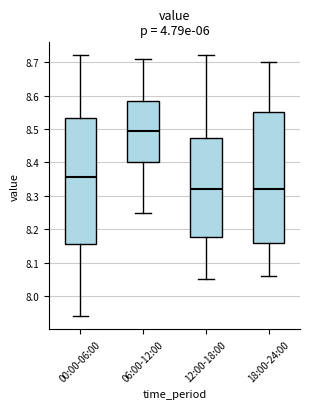

Reading left to right, transcribe this box plot: for each box, give where its median line is, the range the box spans, and where its two whiskers end, as read against the y-axis. The values are not printed on the chart, so give them approximately, as read against the axis.

00:00-06:00: median 8.36, box 8.16 to 8.53, whiskers 7.94 to 8.72
06:00-12:00: median 8.50, box 8.40 to 8.59, whiskers 8.25 to 8.71
12:00-18:00: median 8.32, box 8.18 to 8.47, whiskers 8.05 to 8.72
18:00-24:00: median 8.32, box 8.16 to 8.55, whiskers 8.06 to 8.70